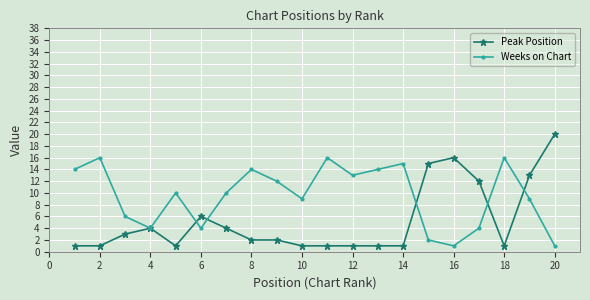

At how many categories does at least one series exceed 5?

19